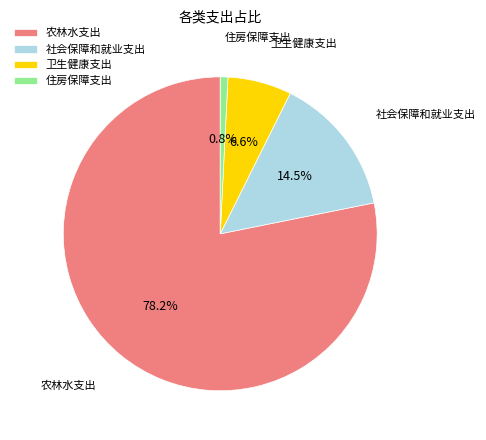

How many slices are in this pie chart?

4